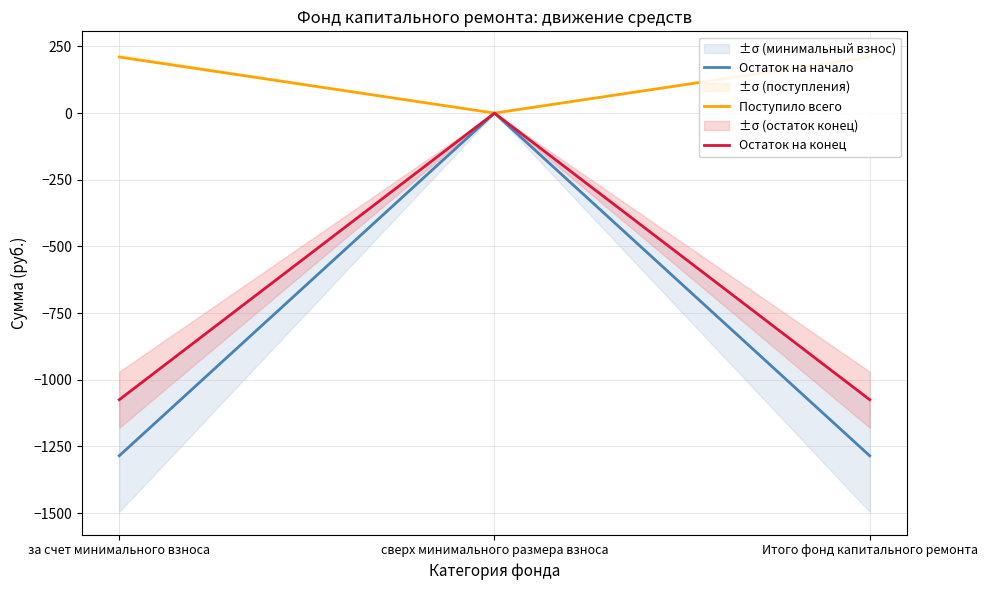

What is the difference between the maximum and second lowest values in the Остаток на конец series?

1074.7